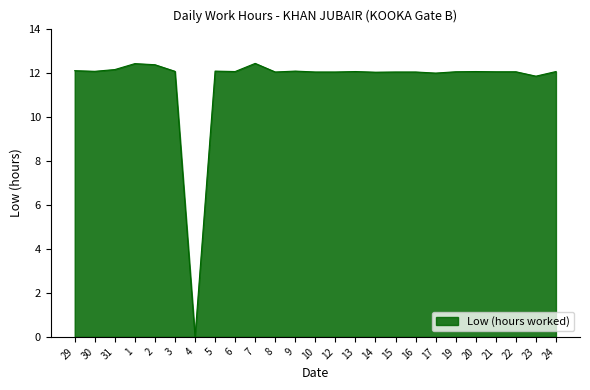

What is the difference between the maximum and minimum values?

12.4